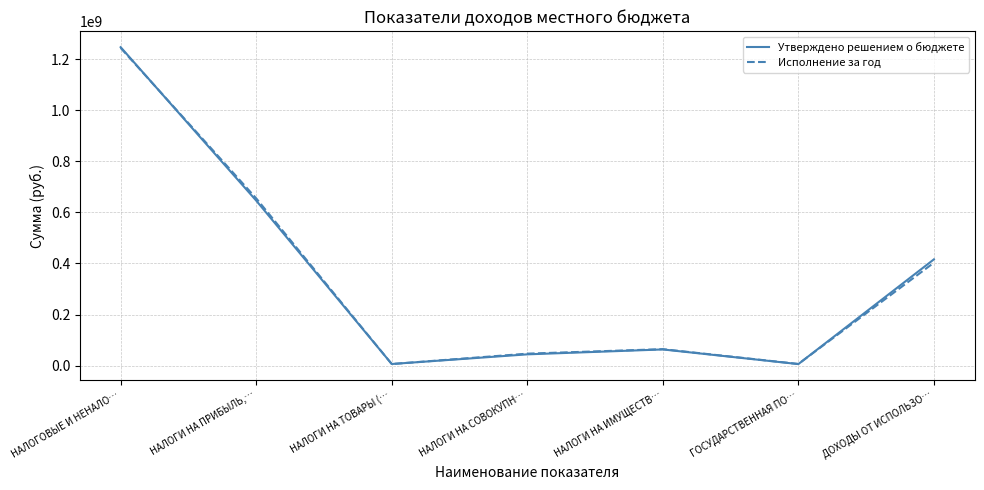

At which label is Утверждено решением о бюджете closest to 626312244?

НАЛОГИ НА ПРИБЫЛЬ,…